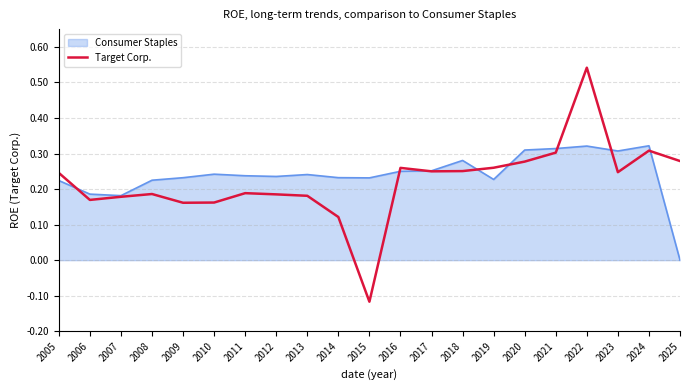

Which category has the lowest value across all series?

2015